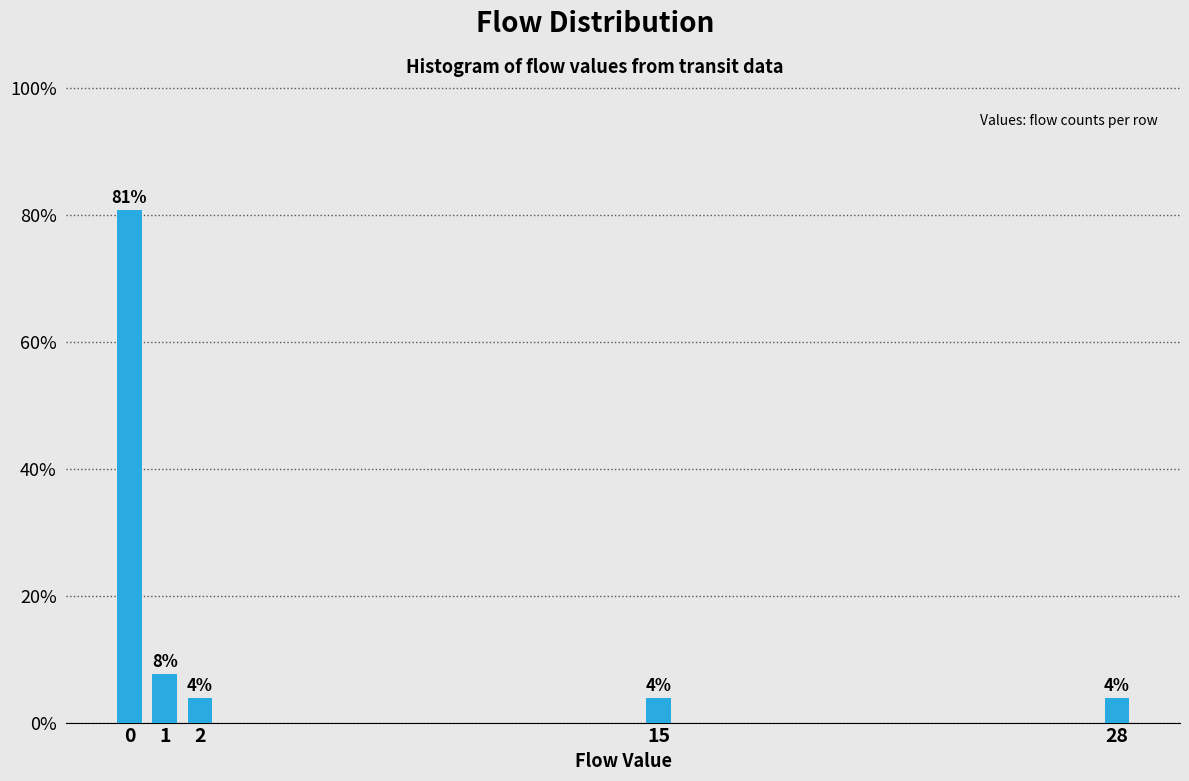

How many bars are there in total?

5